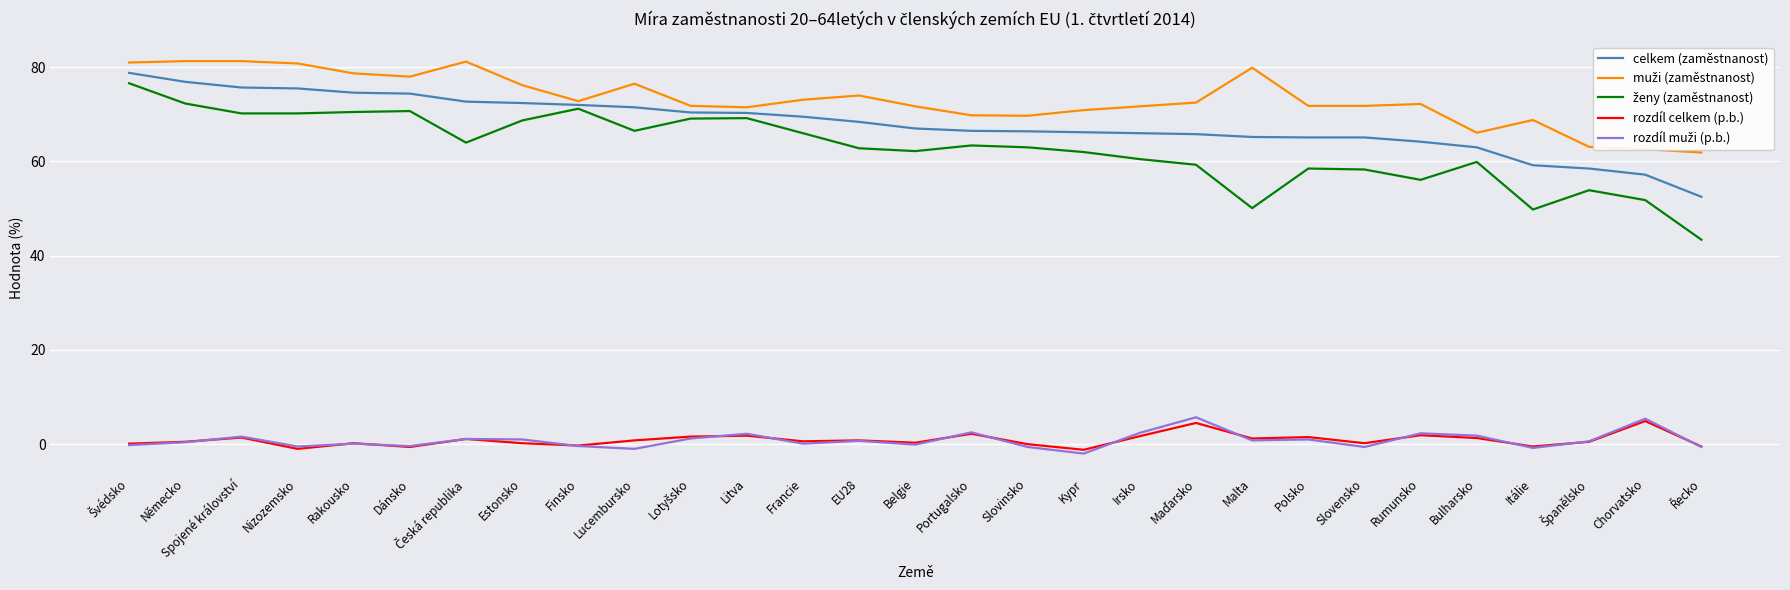

True or false: rozdíl celkem (p.b.) and celkem (zaměstnanost) intersect in this chart.

False